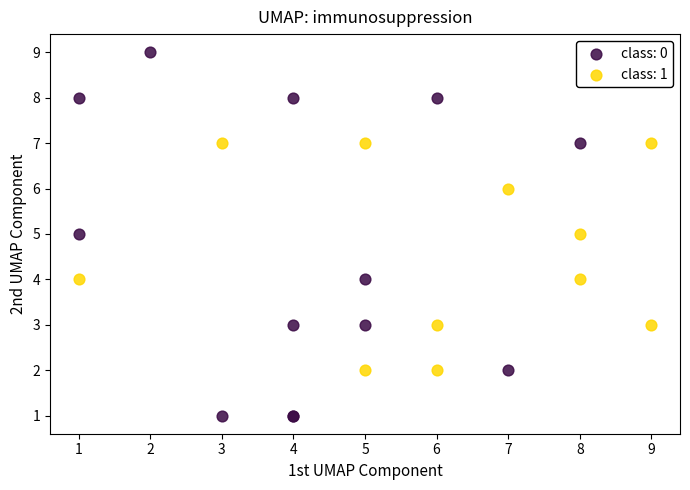

Which series contains the lowest Y value?

class: 0